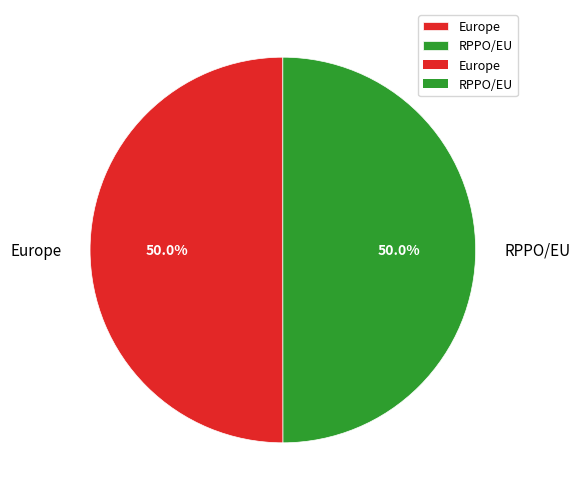

Count the number of slices in the pie.

2